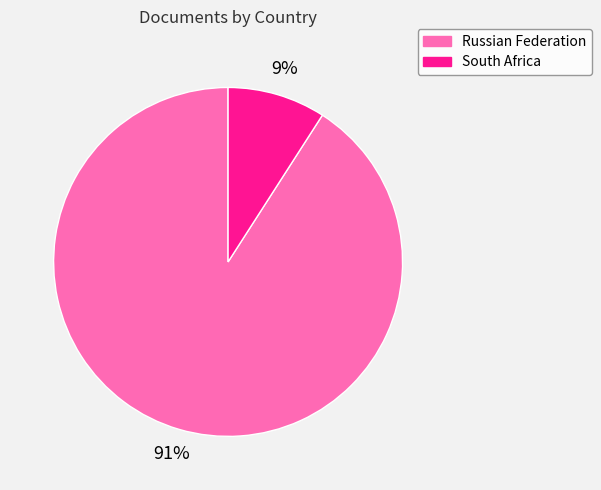

What is the majority slice?

Russian Federation